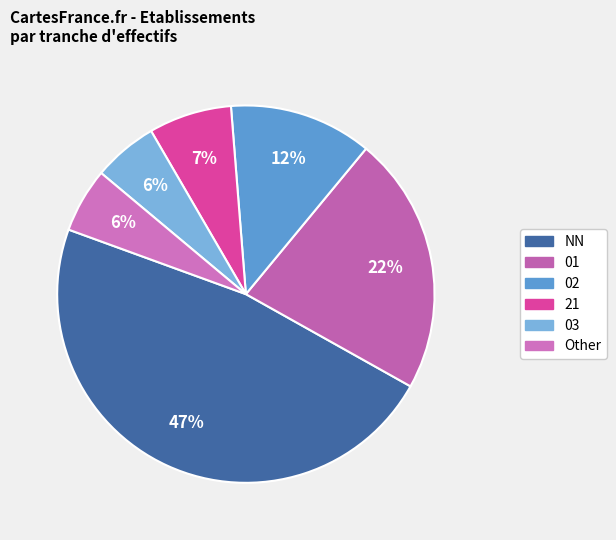

To the nearest percent, what percentage of the pie is 01?

22%